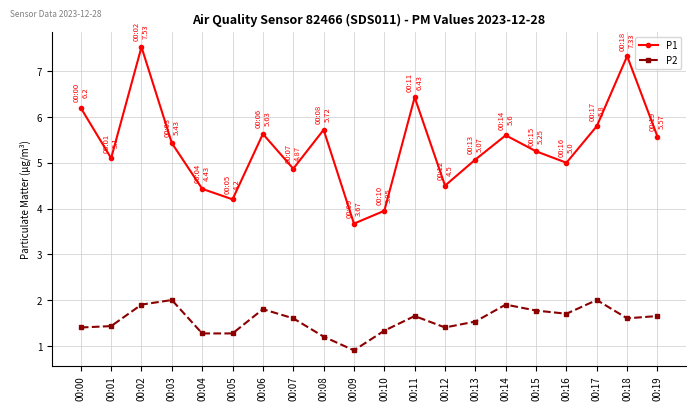

What is the maximum value shown in the chart?

7.5